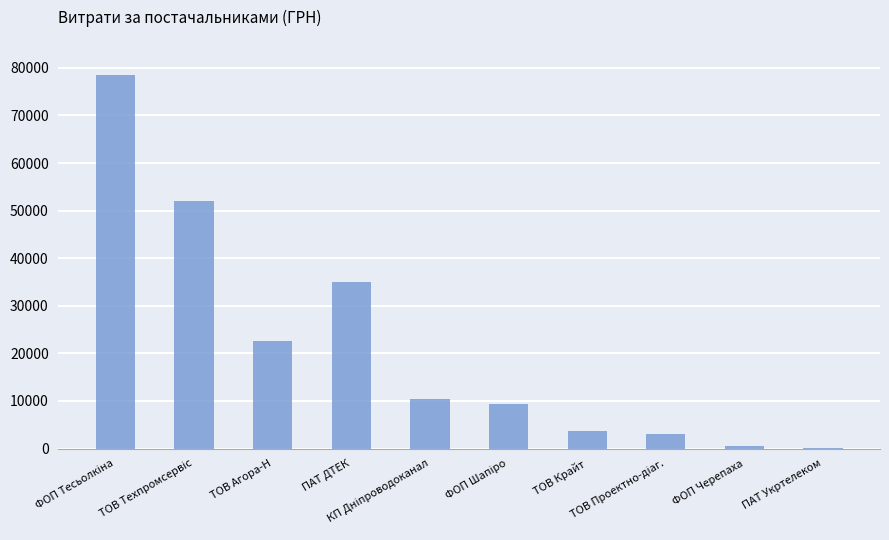

What is the maximum value shown in the chart?

78406.1